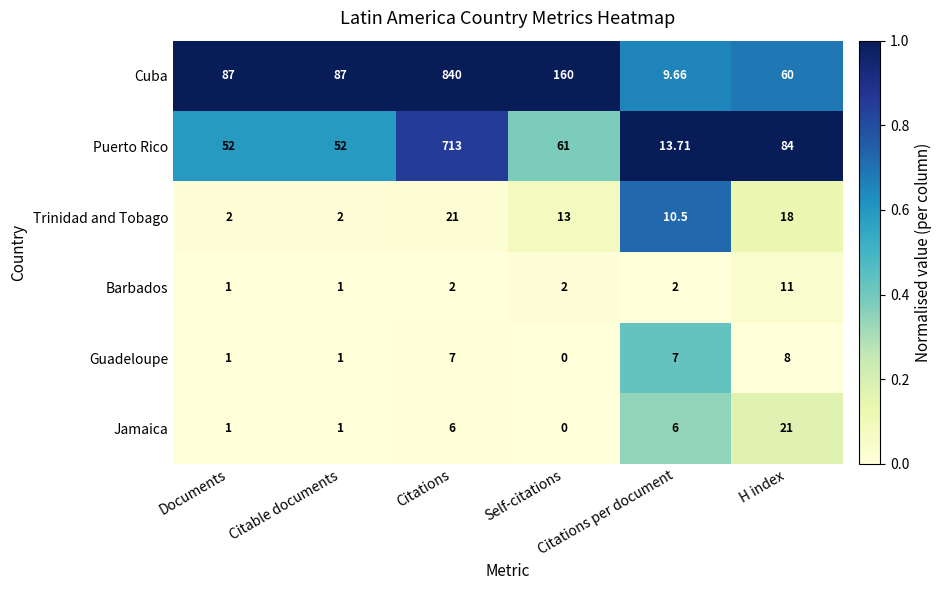

What is the maximum value shown in the chart?

840.0